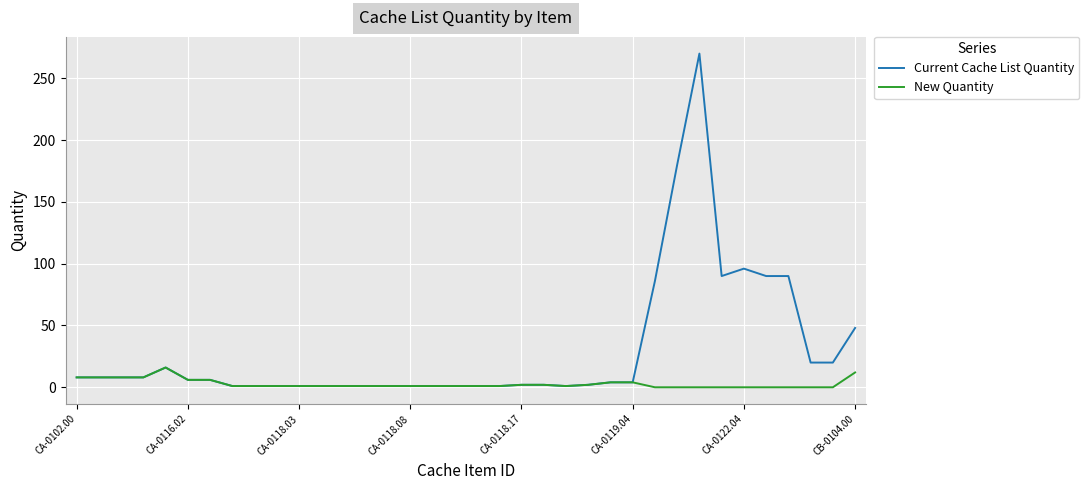

Does the chart have visible grid lines?

Yes